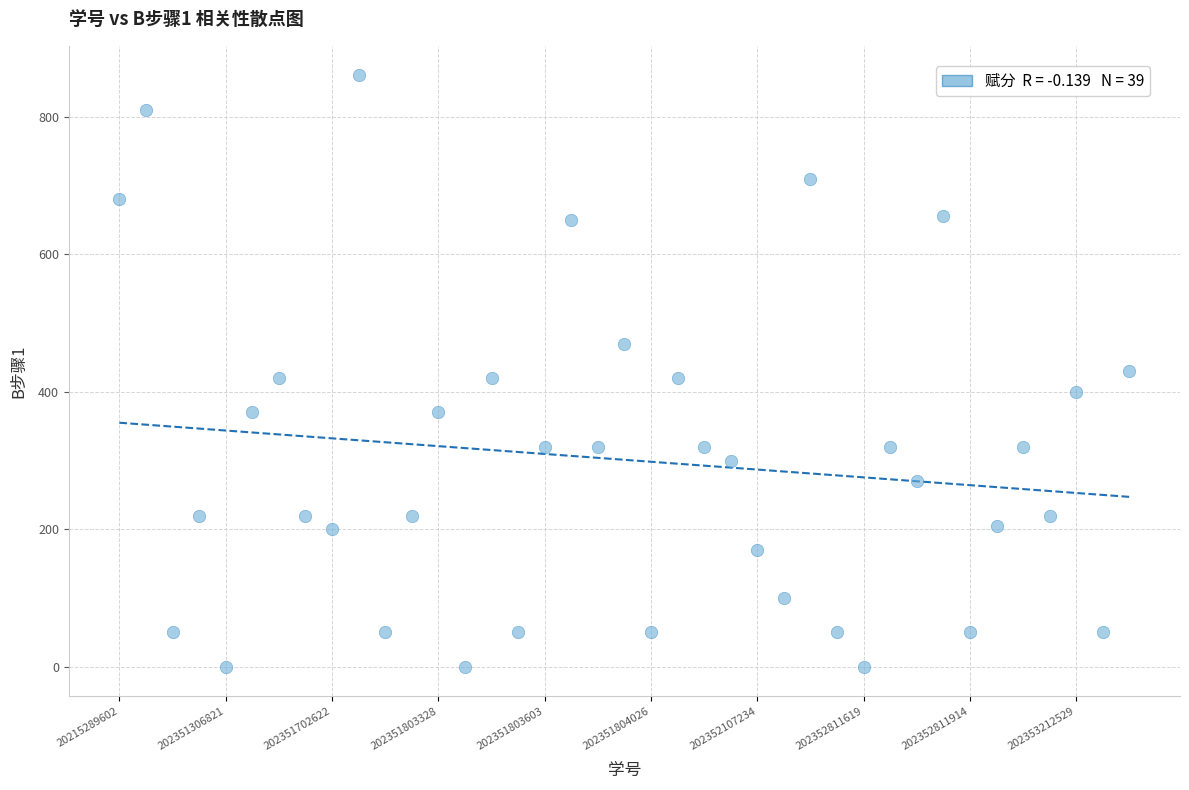

How many points are shown in the scatter plot?

39